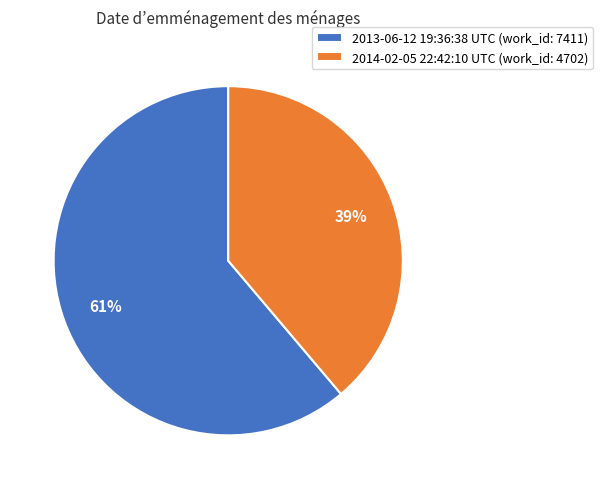

To the nearest percent, what portion does 2014-02-05 22:42:10 UTC represent?

39%